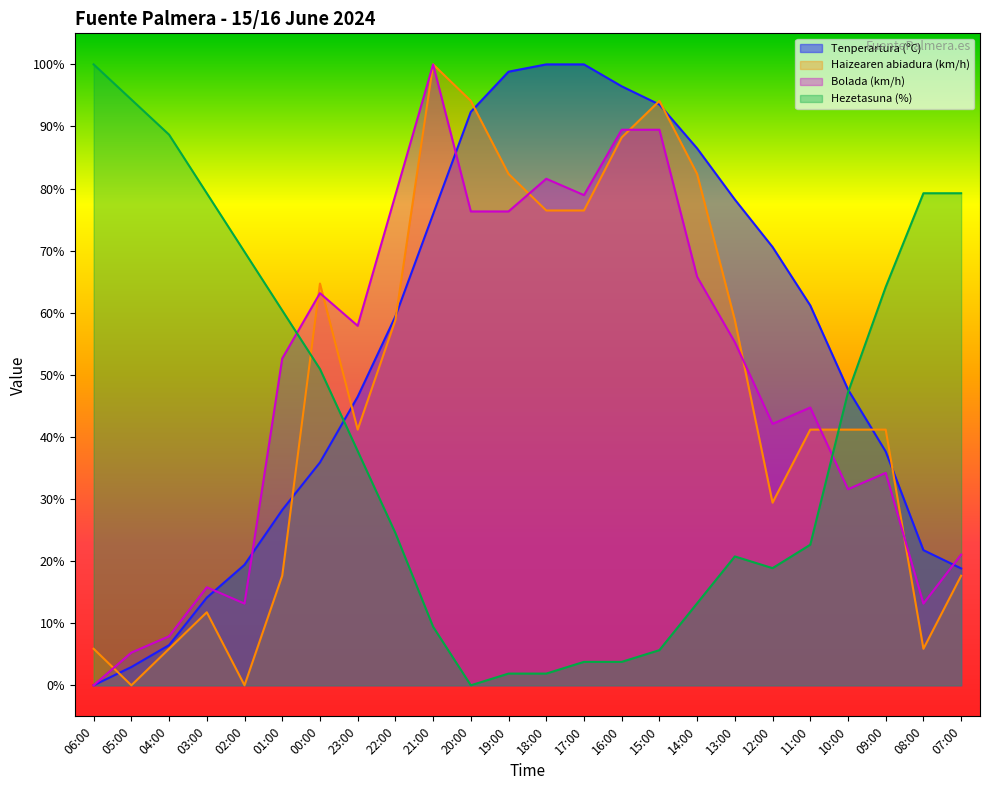

The Bolada (km/h) series shows 3.9 at 04:00. True or false?

False